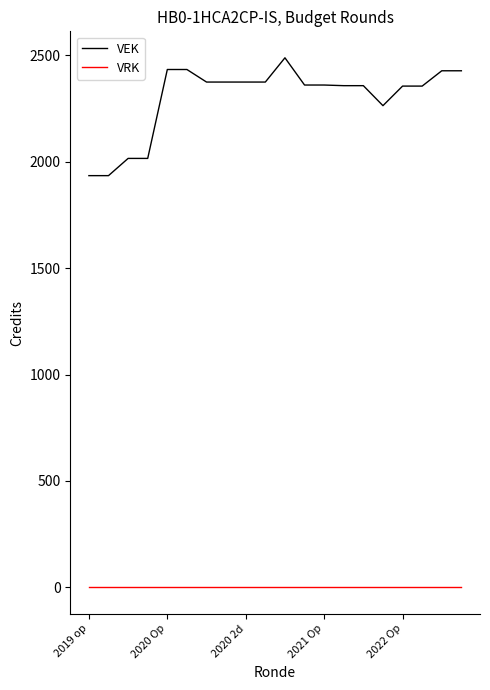

What is the difference between the maximum and minimum values in the VEK series?

554